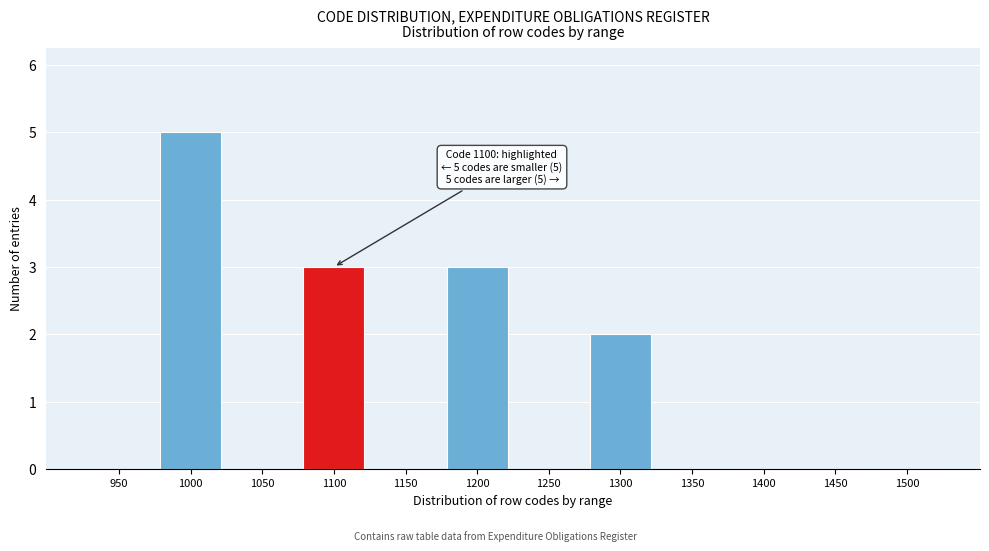

Reading right to left, extract all data points from this chart.

1500=0	1450=0	1400=0	1350=0	1300=2	1250=0	1200=3	1150=0	1100=3	1050=0	1000=5	950=0